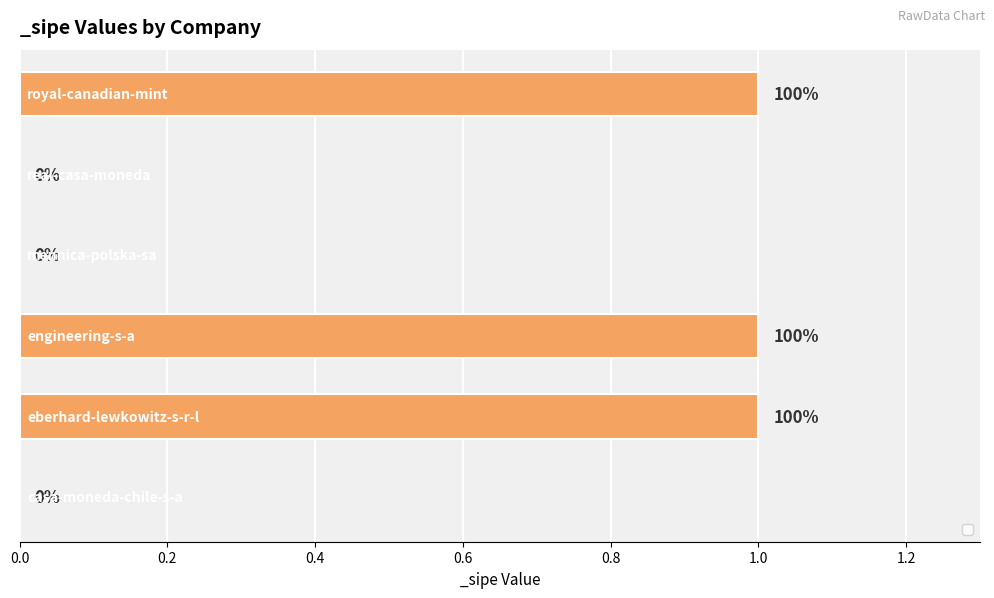

How many values are between 0 and 1?

6